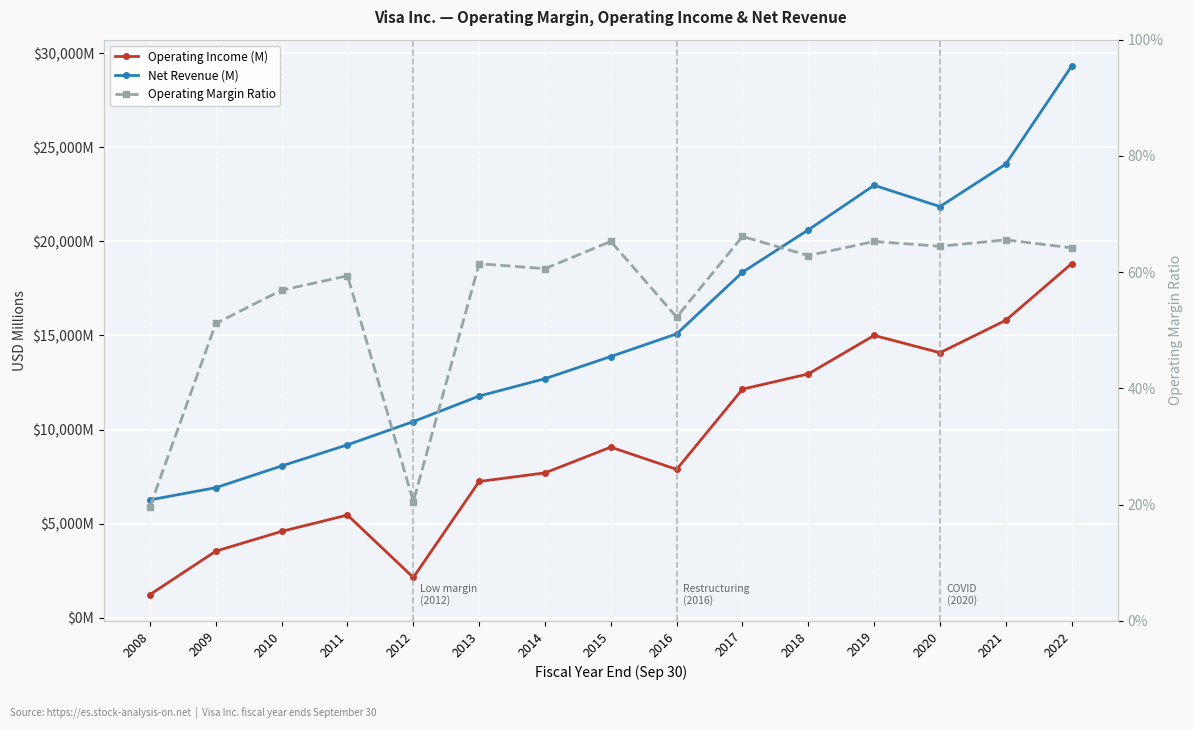

What is the average value of the Net Revenue (M) series?

15433.0